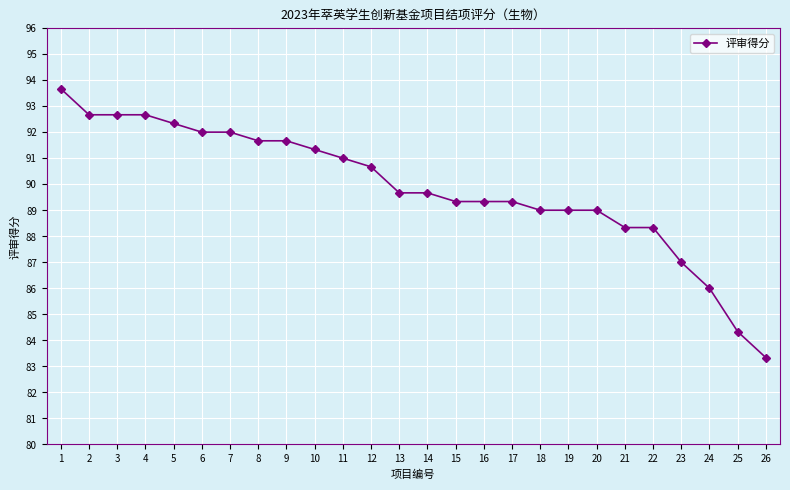

What is the minimum value shown in the chart?

83.3